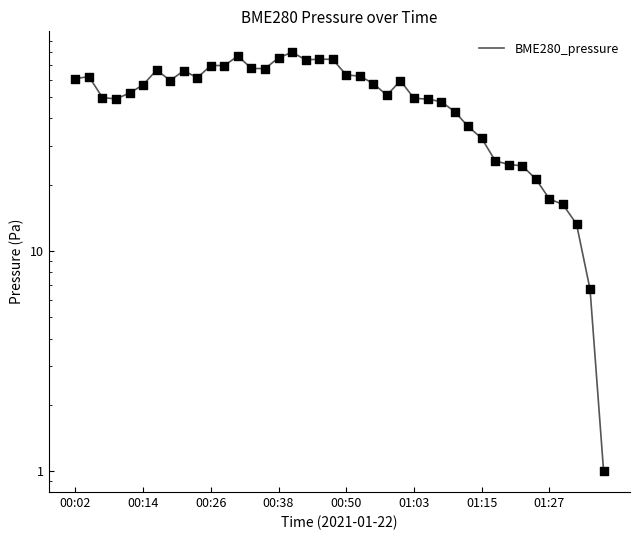

What is the ratio of the value at 00:50 to the value at 01:27?

3.7